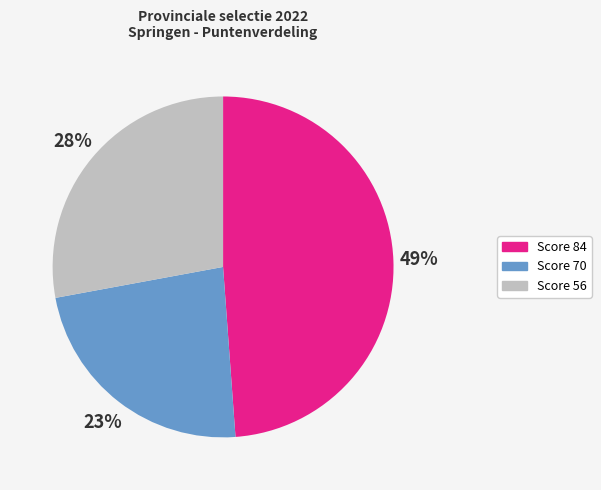

Is there any slice that represents more than half of the pie?

No